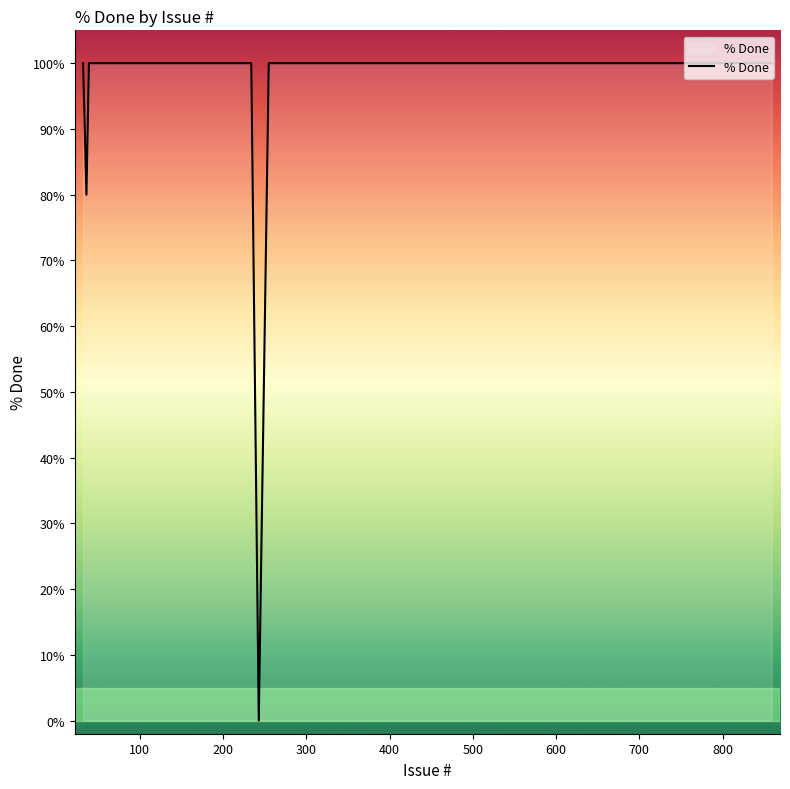

What is the maximum value shown in the chart?

100